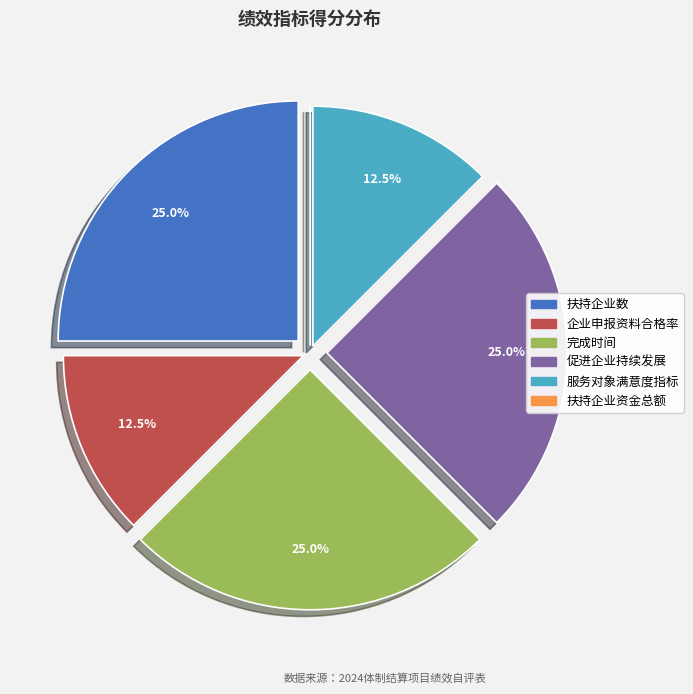

Is there any slice that represents more than half of the pie?

No